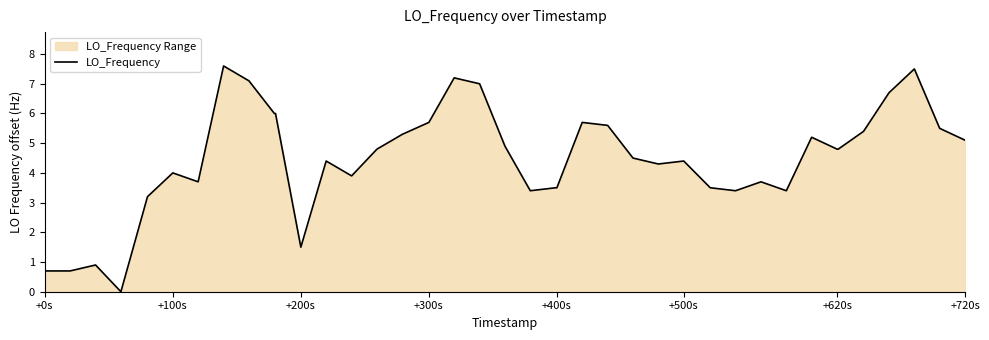

What is the change in value from +300s to +620s?

-0.9